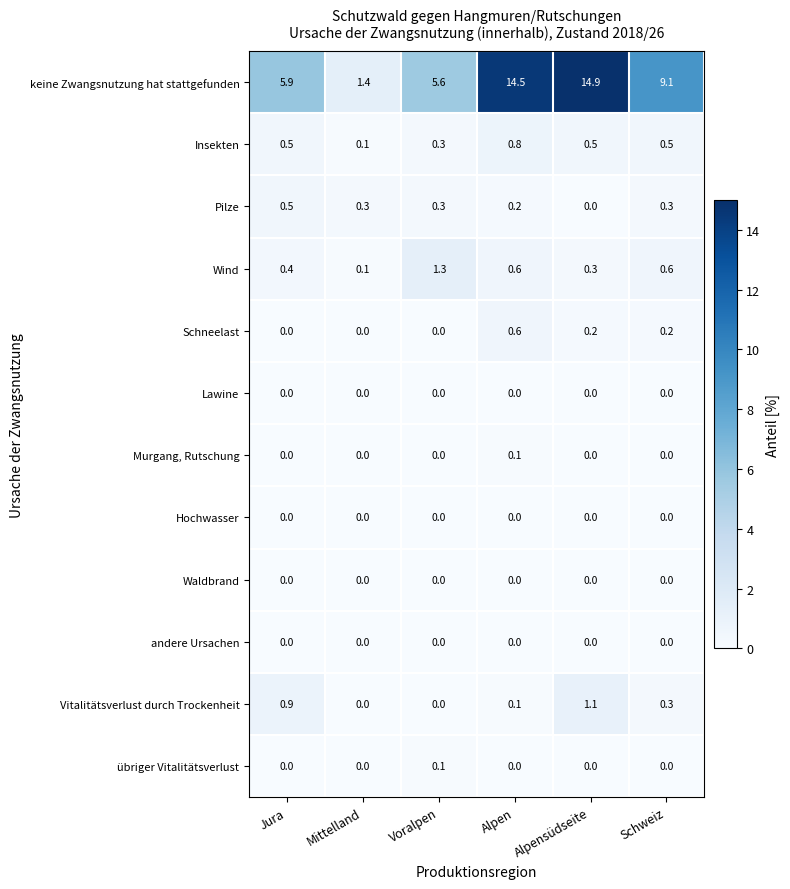

Which series changed the most between Alpen and Schweiz?

keine Zwangsnutzung hat stattgefunden